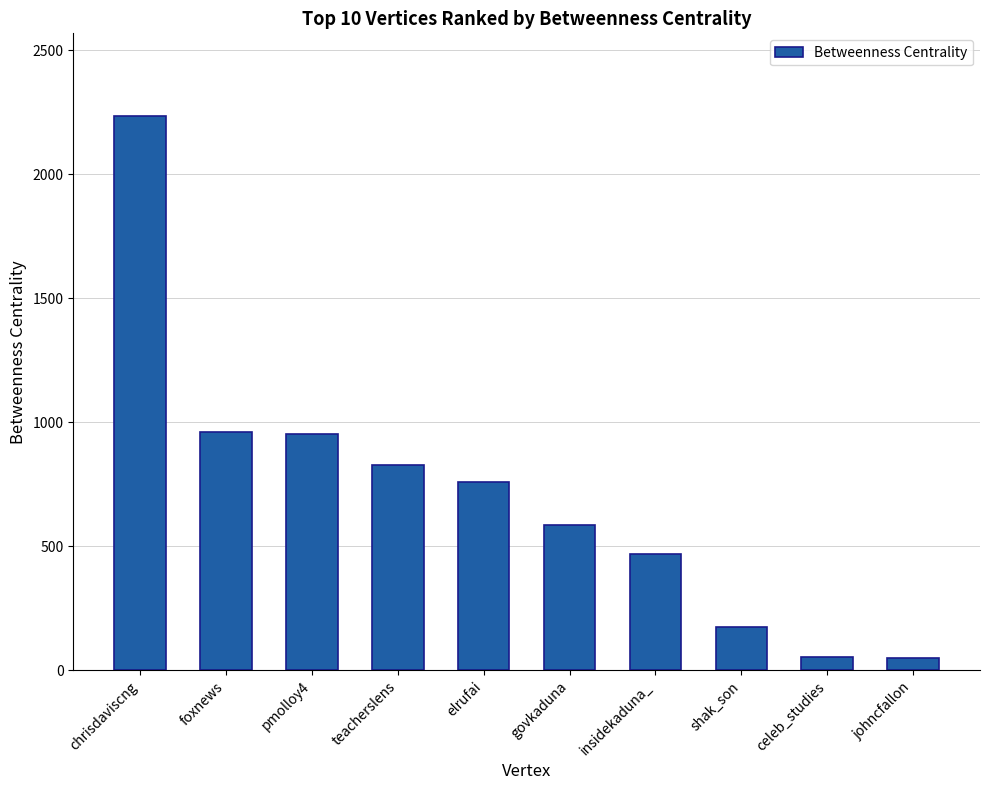

How many data points are above 759?

5